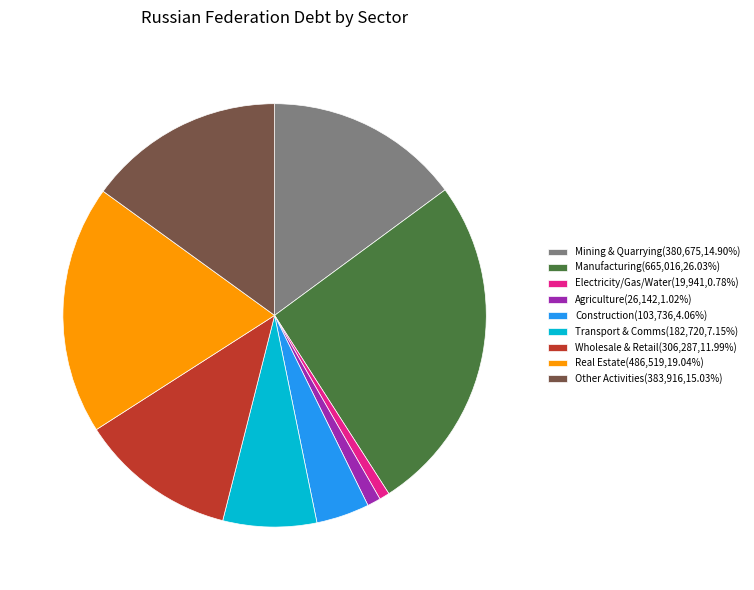

Does Agriculture(26,142,1.02%) represent more than half of the total?

No